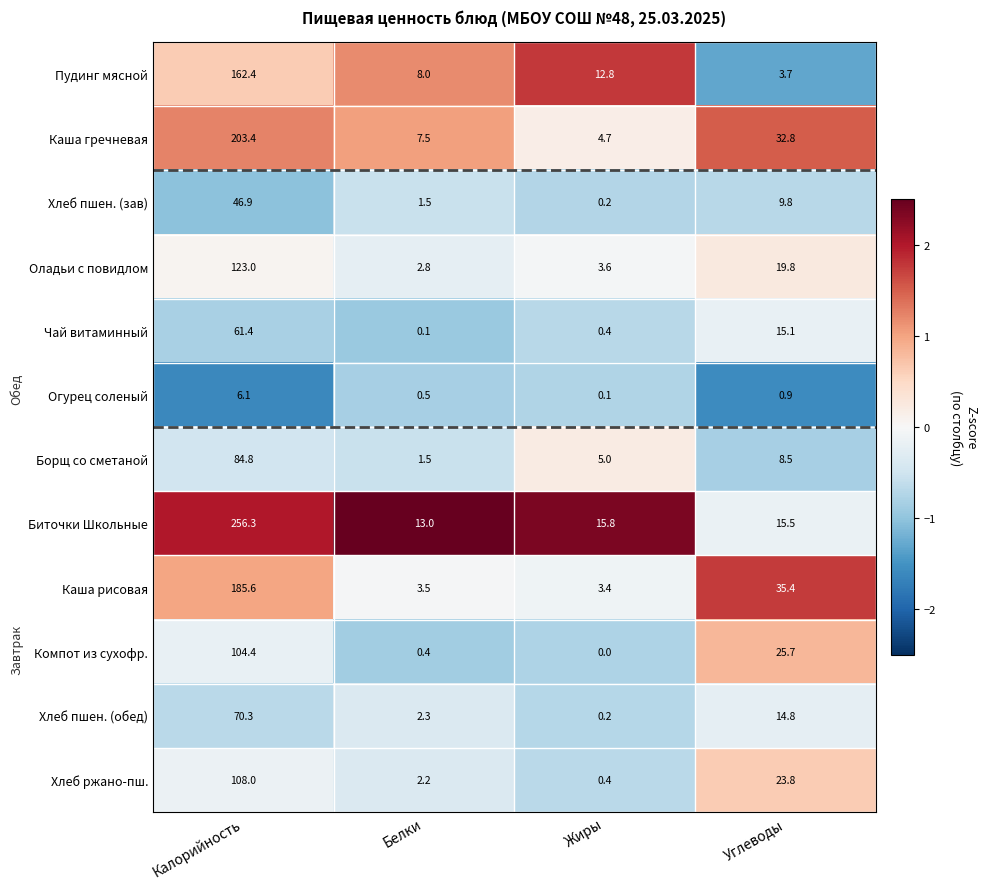

The Хлеб пшен. (зав) series shows 2.0 at Белки. True or false?

False